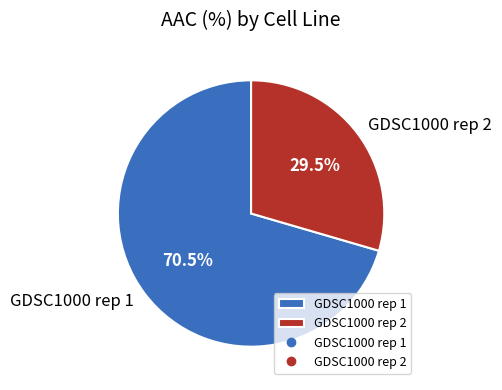

Is there a majority slice in this chart?

Yes